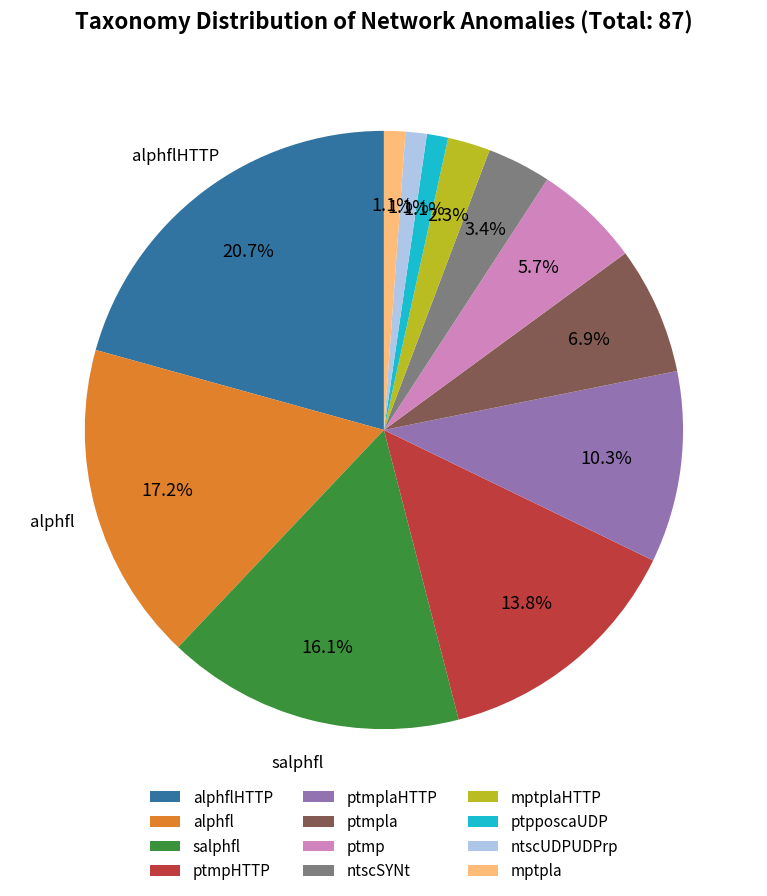

Count the number of slices in the pie.

12